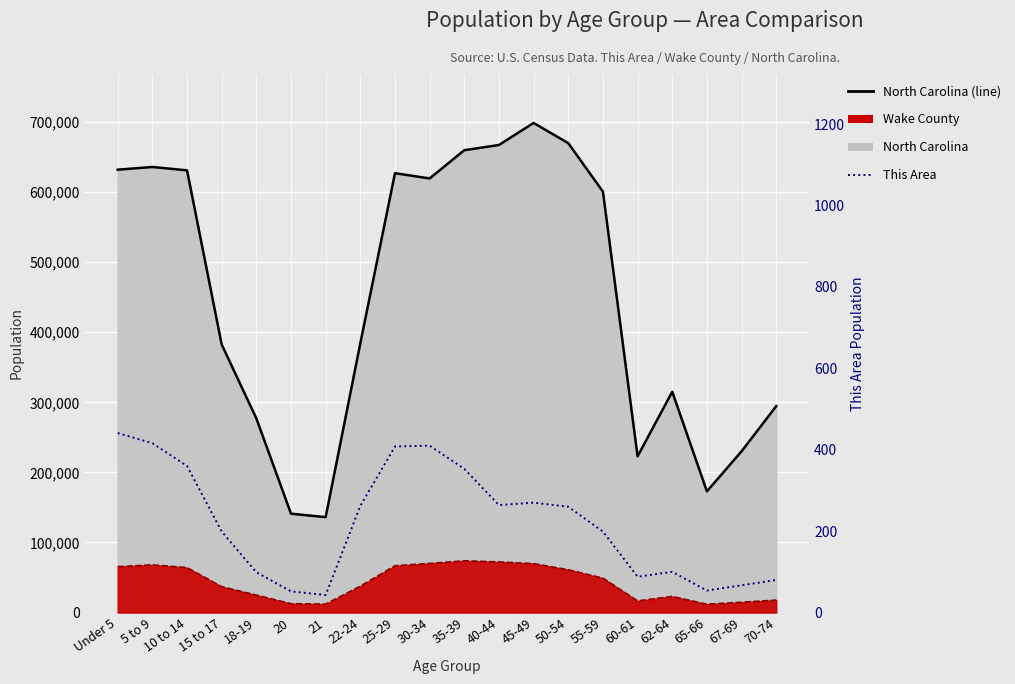

At which category is the sum across all series the highest?

45-49